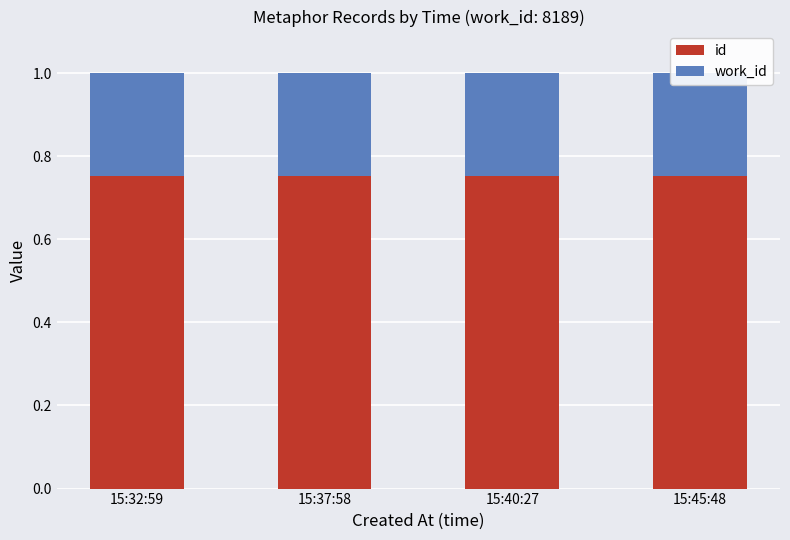

How many bars are there in each group?

2